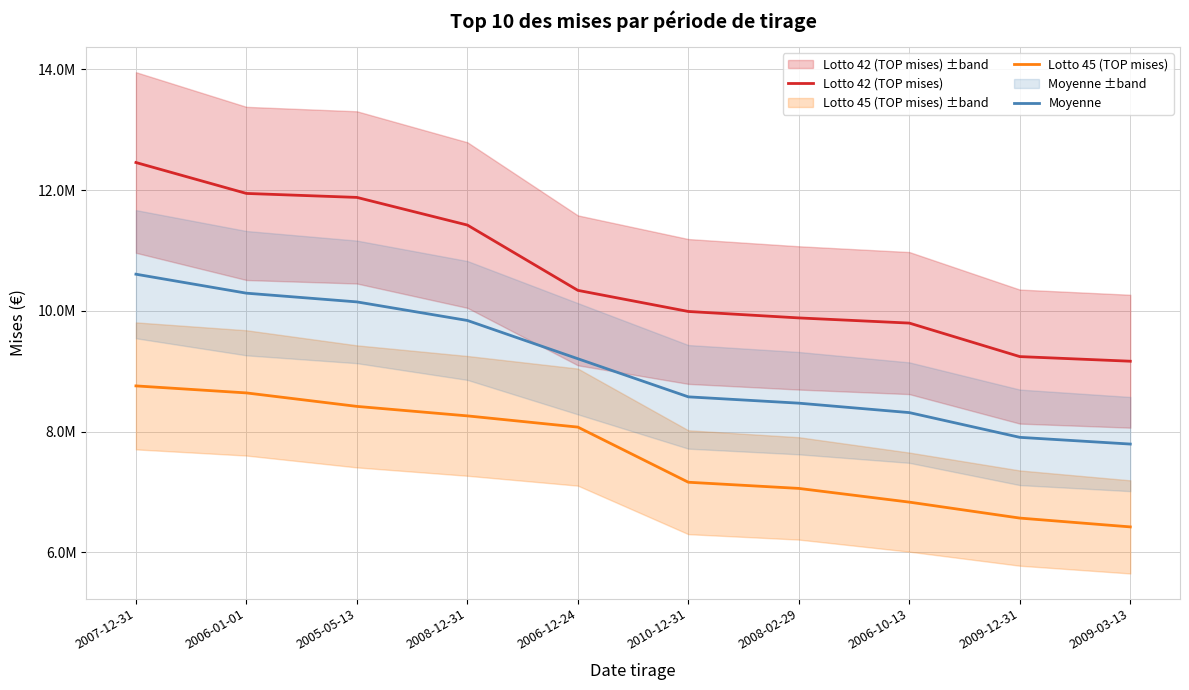

The Lotto 42 (TOP mises) series shows 14151306.6 at 2006-12-24. True or false?

False